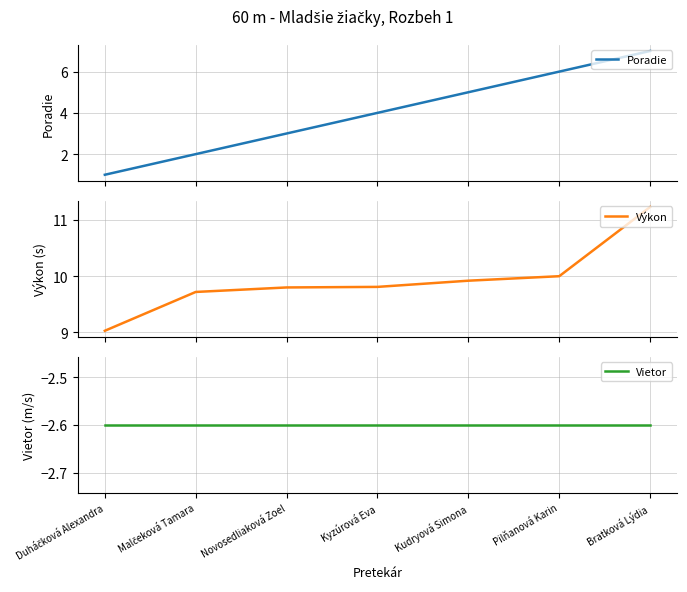

At Kudryová Simona, list the series in order from smallest to largest.

Vietor, Poradie, Výkon